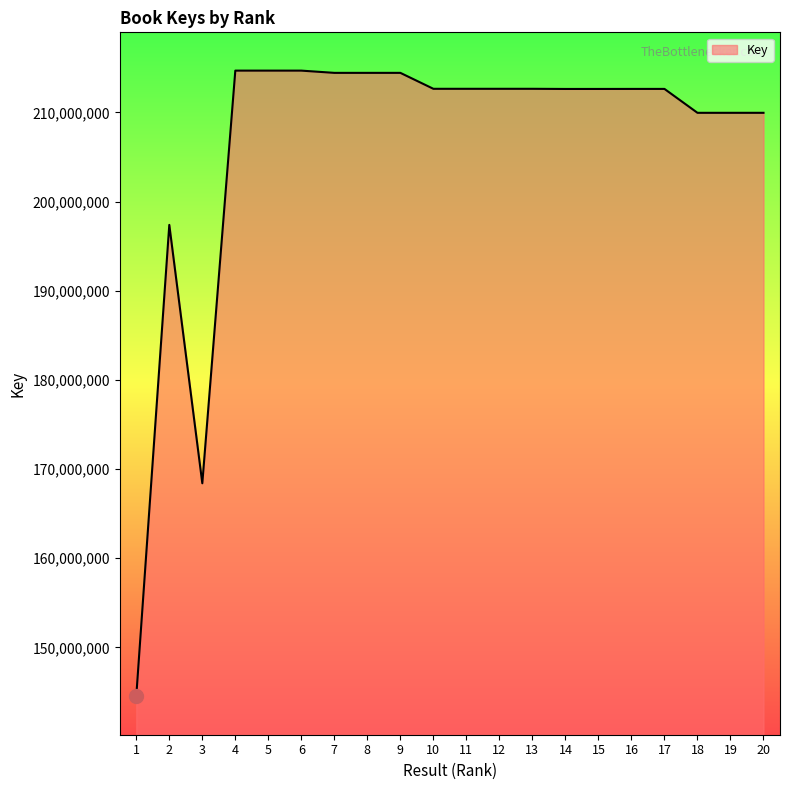

The chart shows a value of 144534903 at 1. True or false?

True